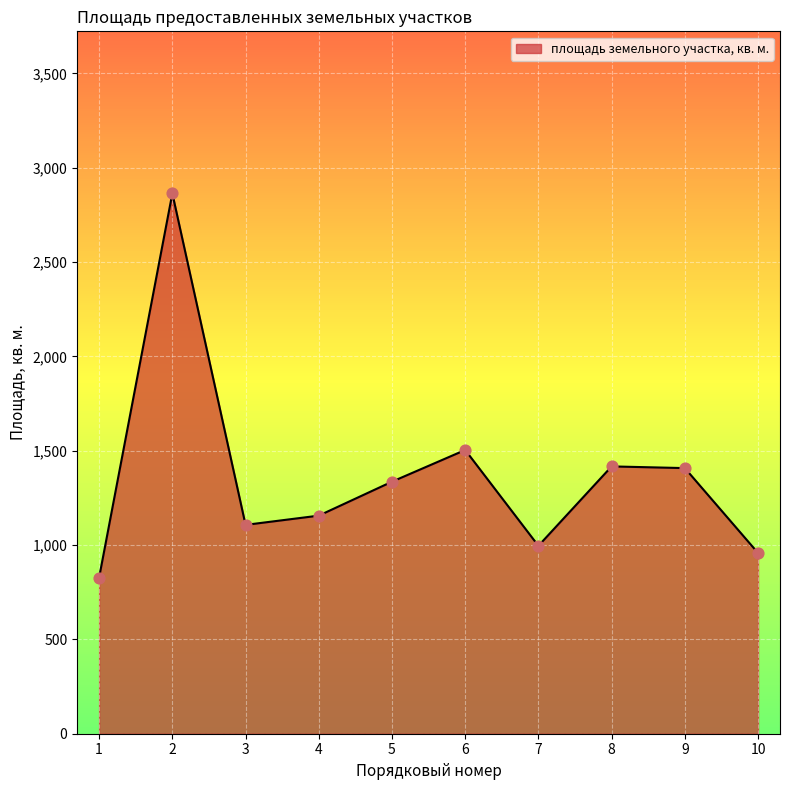

Between 7 and 2, which is larger?

2